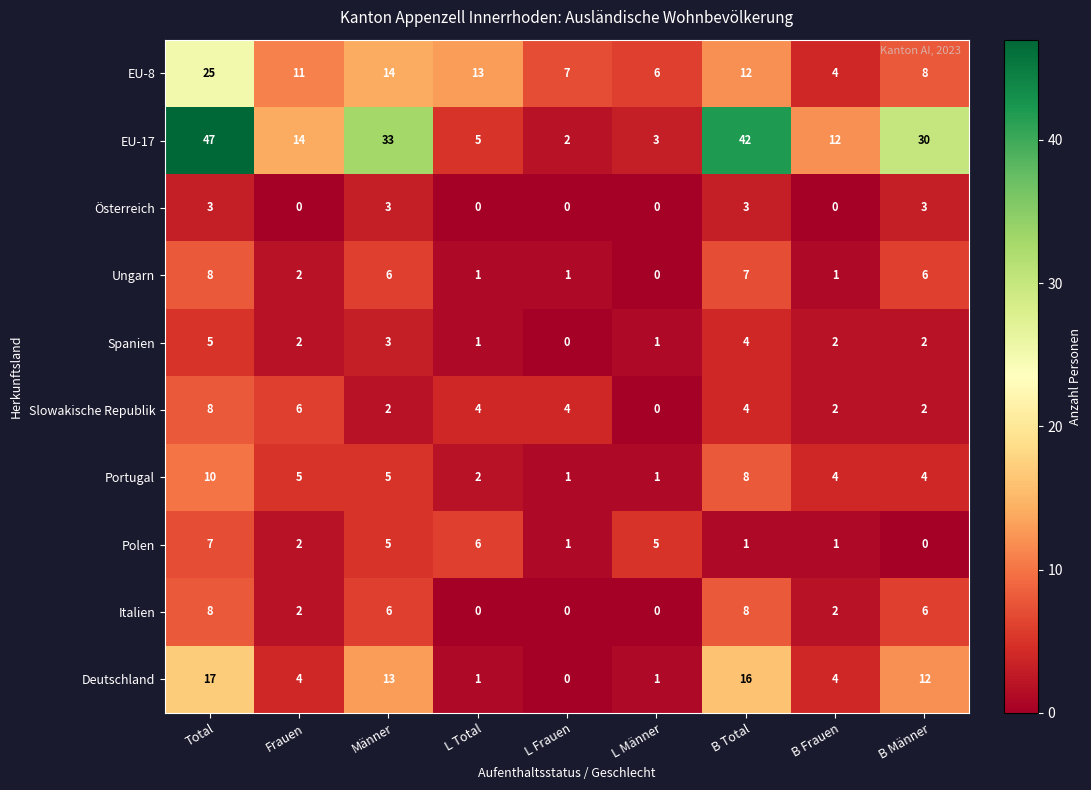

The value of Spanien at B Total is 4. True or false?

True